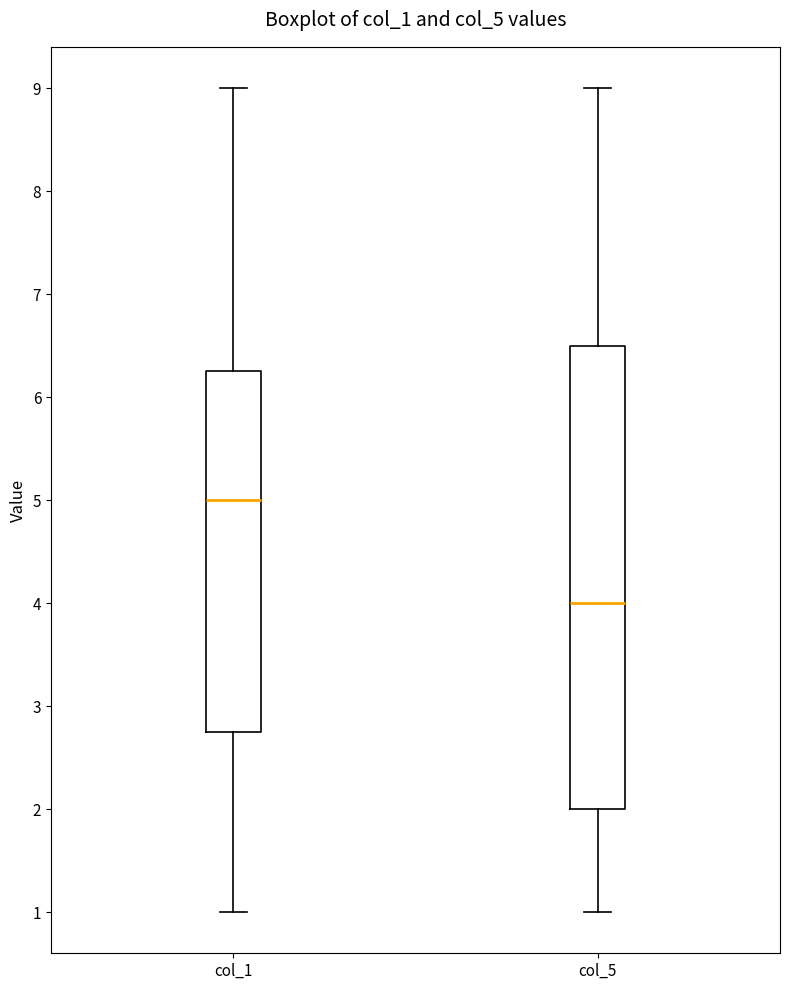

Reading left to right, transcribe this box plot: for each box, give where its median line is, the range the box spans, and where its two whiskers end, as read against the y-axis. The values are not printed on the chart, so give them approximately, as read against the axis.

col_1: median 5.0, box 2.8 to 6.3, whiskers 1.0 to 9.0
col_5: median 4.0, box 2.0 to 6.5, whiskers 1.0 to 9.0